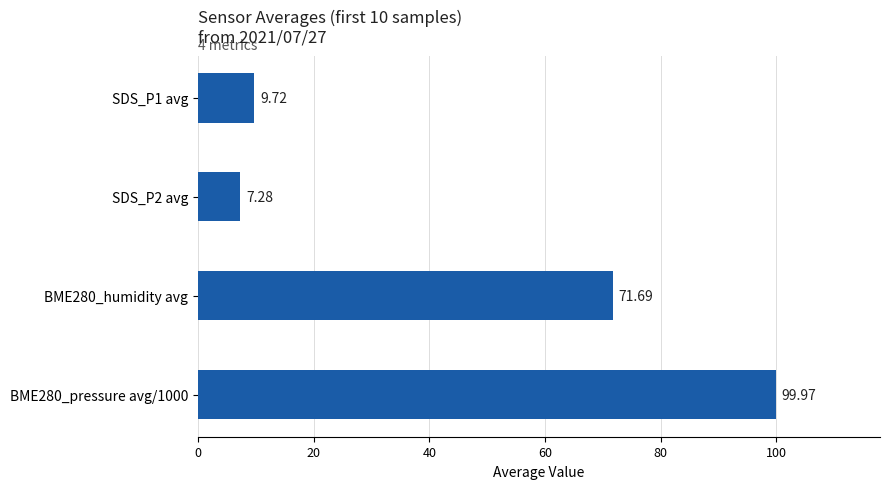

What is the sum of the values at SDS_P1 avg and BME280_humidity avg?

81.4